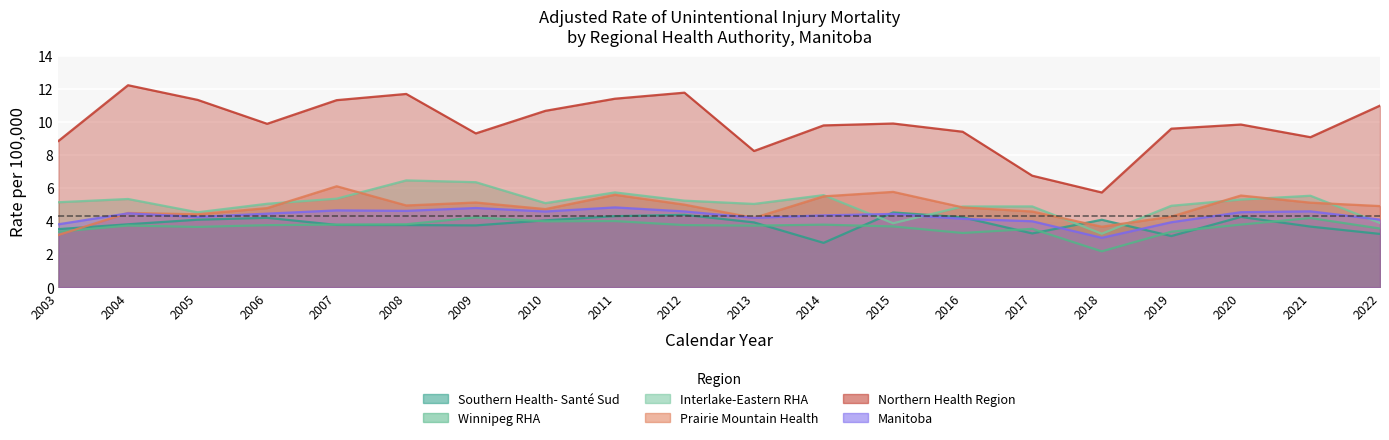

Which label corresponds to the smallest value in the chart?

2018